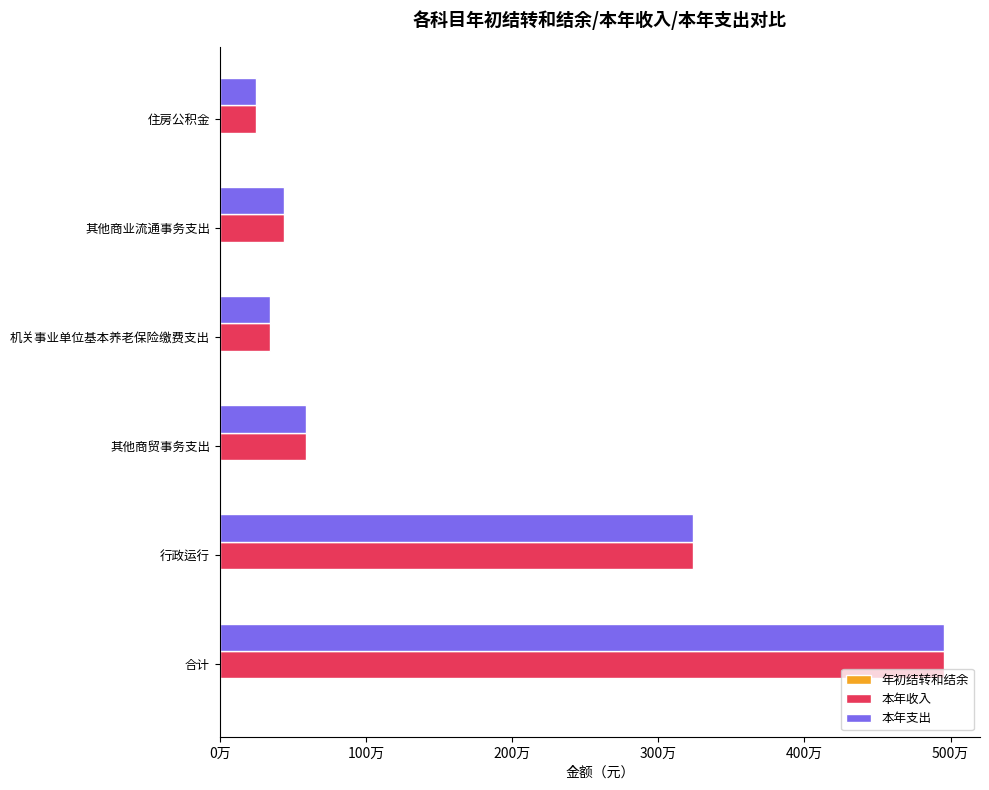

What are all the series names shown in the legend?

年初结转和结余, 本年收入, 本年支出